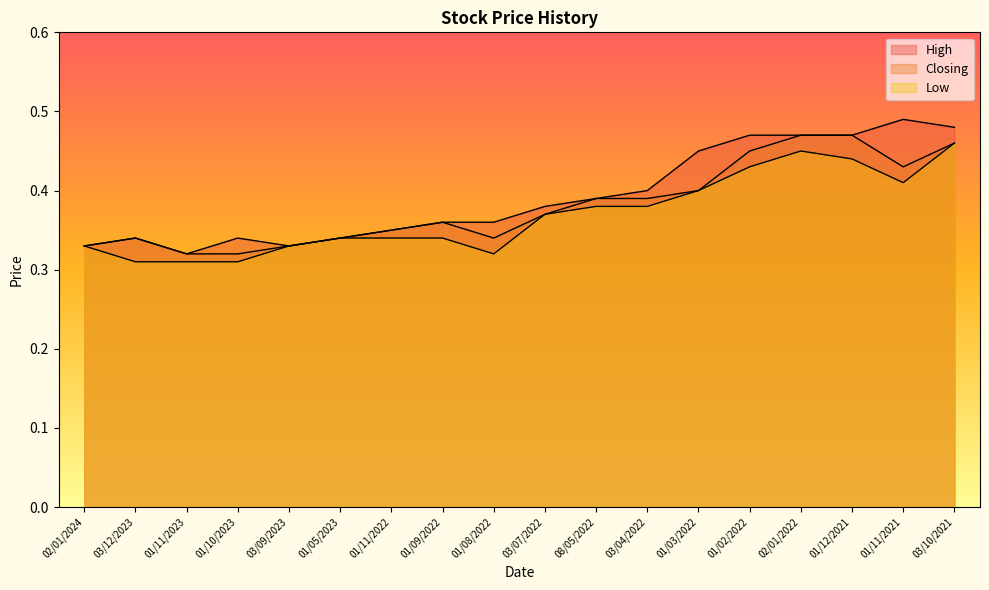

True or false: Low and High cross at least once.

False